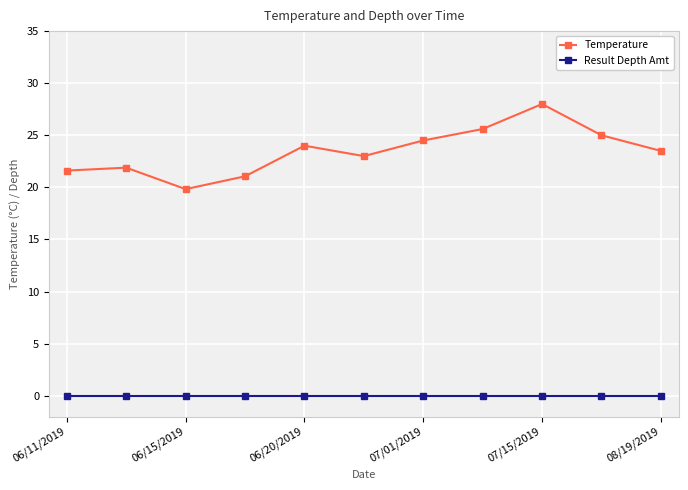

How many interior local valleys does the Temperature series have?

2